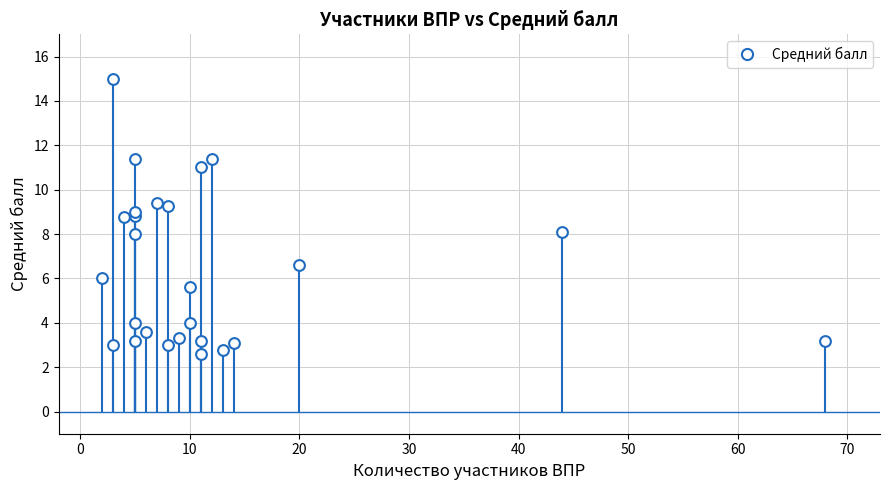

What is the range of Y values (max minus min)?

12.4